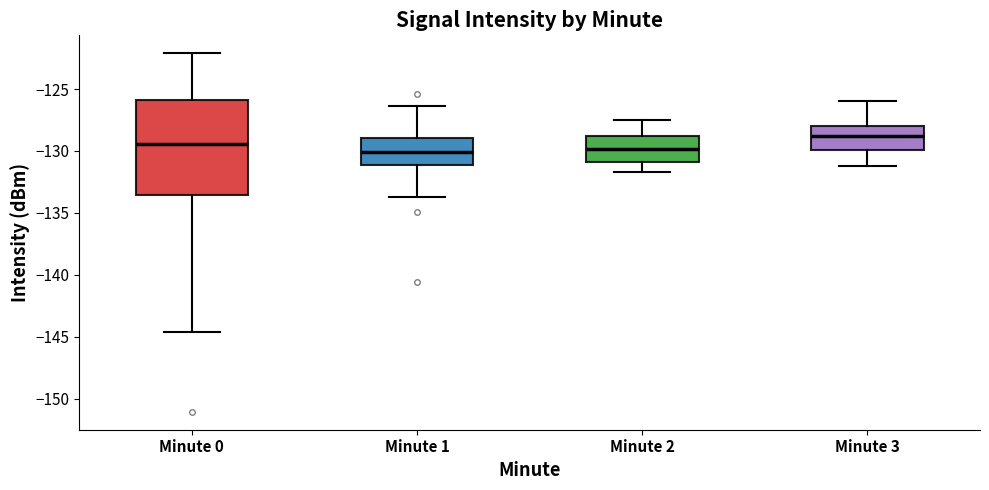

Reading left to right, read every box against the y-axis: the position of its median line, the range the box covers, and the ends of its whiskers. The values are not printed on the chart, so give them approximately, as read against the axis.

Minute 0: median -129.5, box -133.5 to -126.0, whiskers -144.5 to -122.0
Minute 1: median -130.0, box -131.0 to -129.0, whiskers -133.5 to -126.5
Minute 2: median -130.0, box -131.0 to -129.0, whiskers -131.5 to -127.5
Minute 3: median -129.0, box -130.0 to -128.0, whiskers -131.0 to -126.0